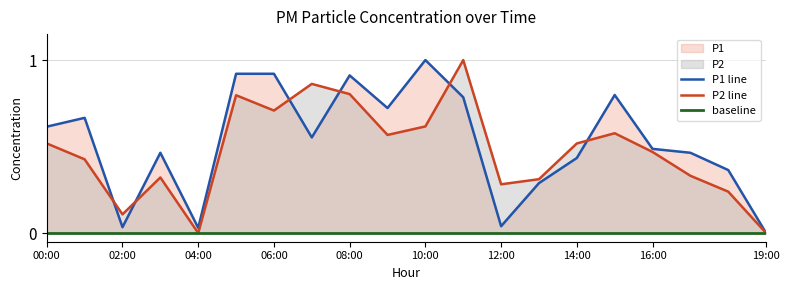

True or false: P1 has a value of 0.9 at 06:00.

True